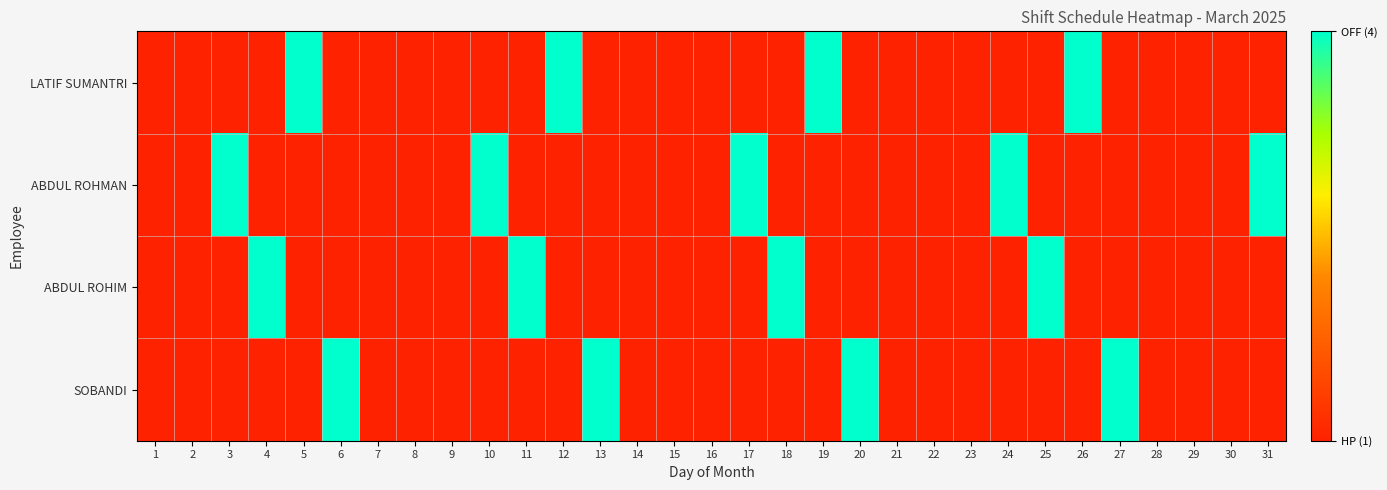

What is the greatest value displayed?

4